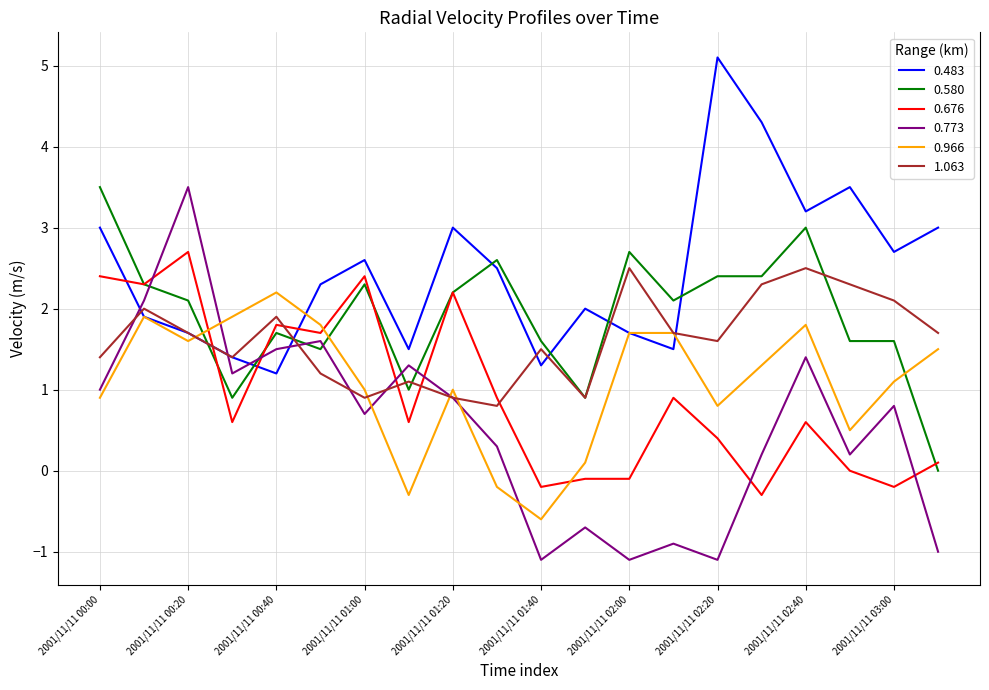

Is this an area chart (filled region under the line)?

No